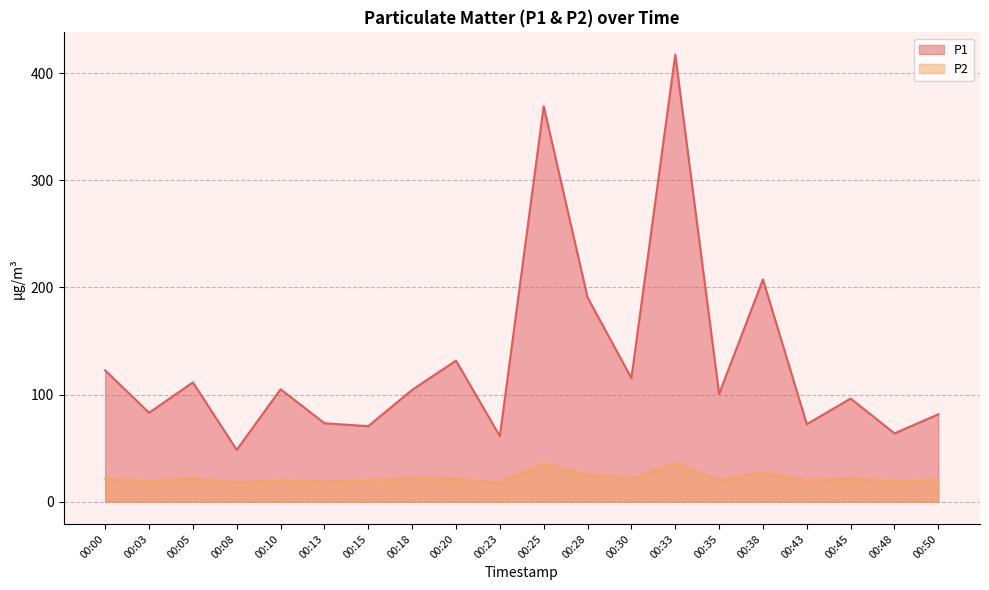

The value of P1 at 00:50 is 54.4. True or false?

False